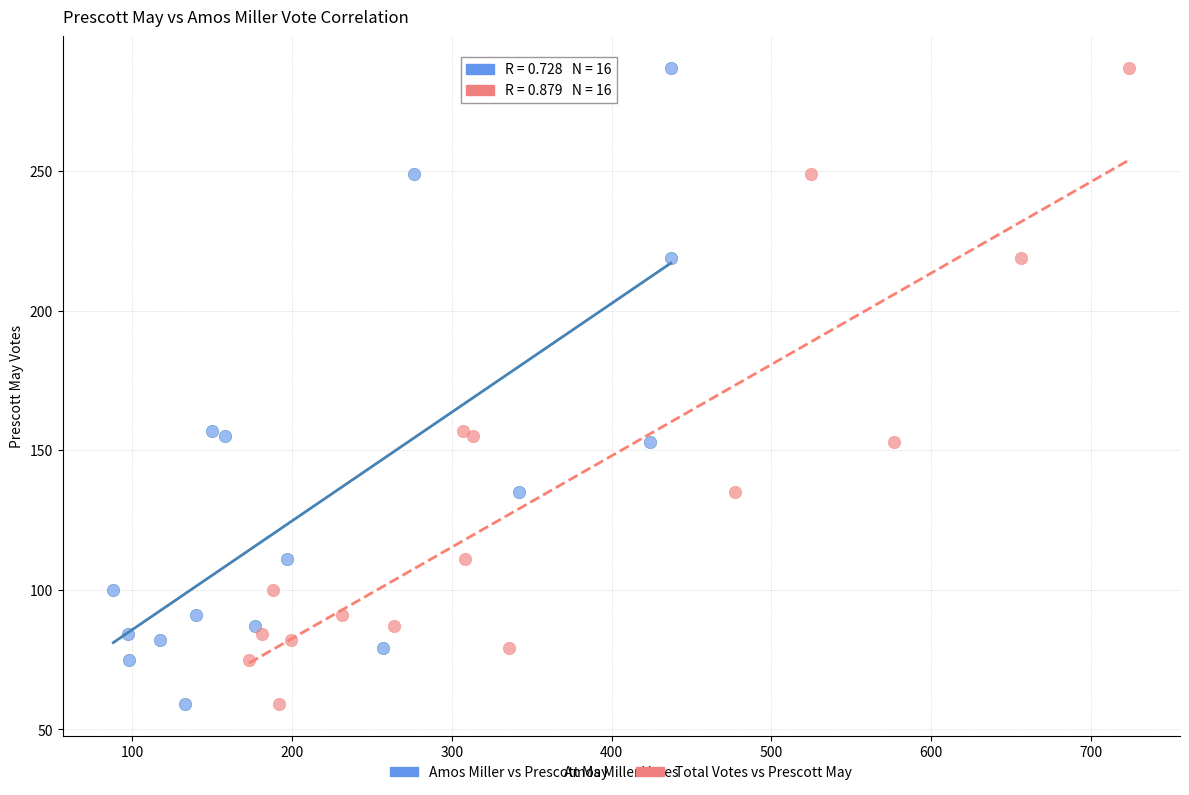

What are all the series names shown in the legend?

Amos Miller vs Prescott May, Total Votes vs Prescott May